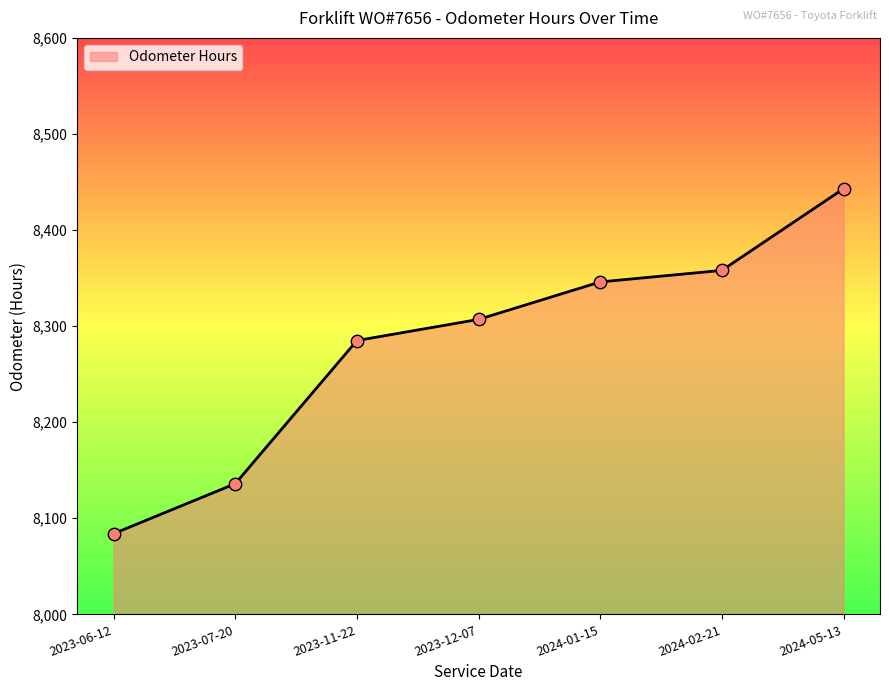

Between 2023-07-20 and 2023-06-12, which is larger?

2023-07-20